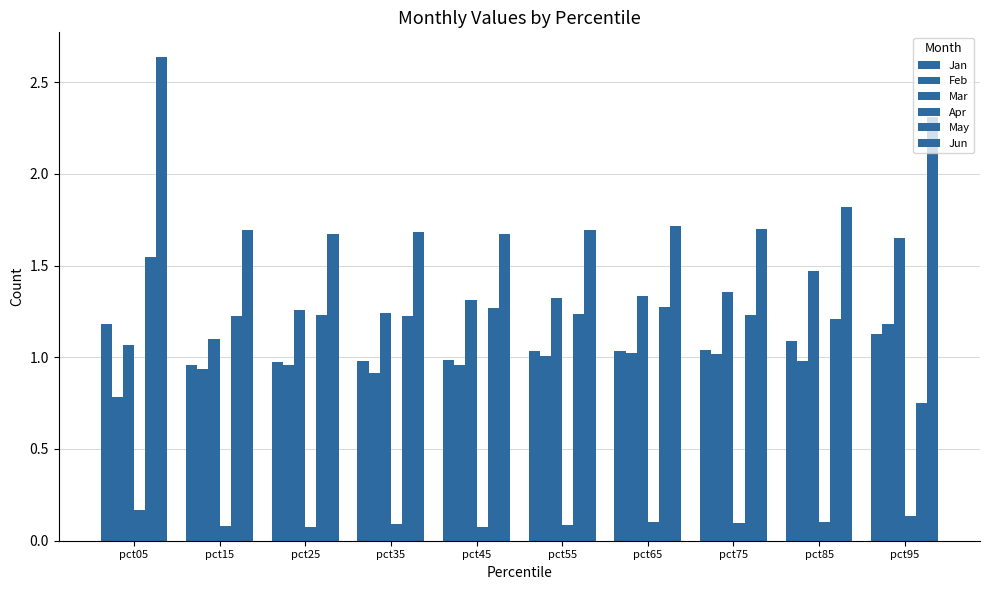

The Apr series shows 0.2 at pct05. True or false?

True